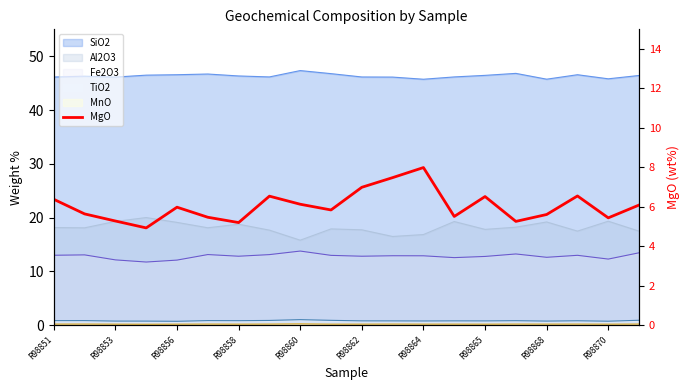

The value at 11 is 12.3. True or false?

False